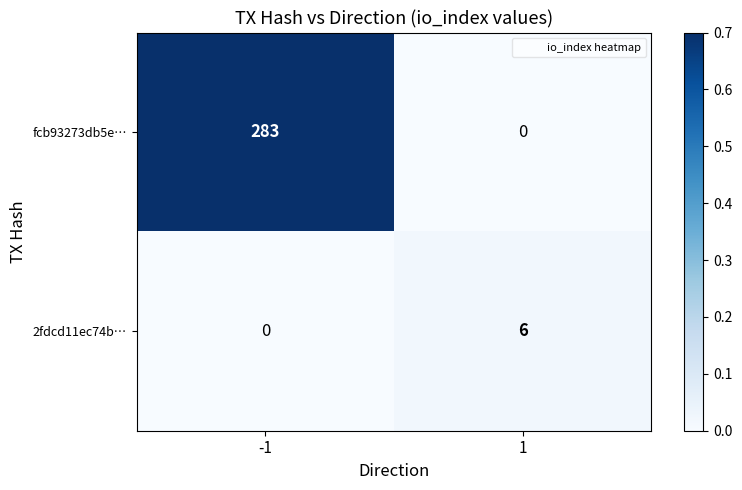

Which category has the highest value across all series?

-1